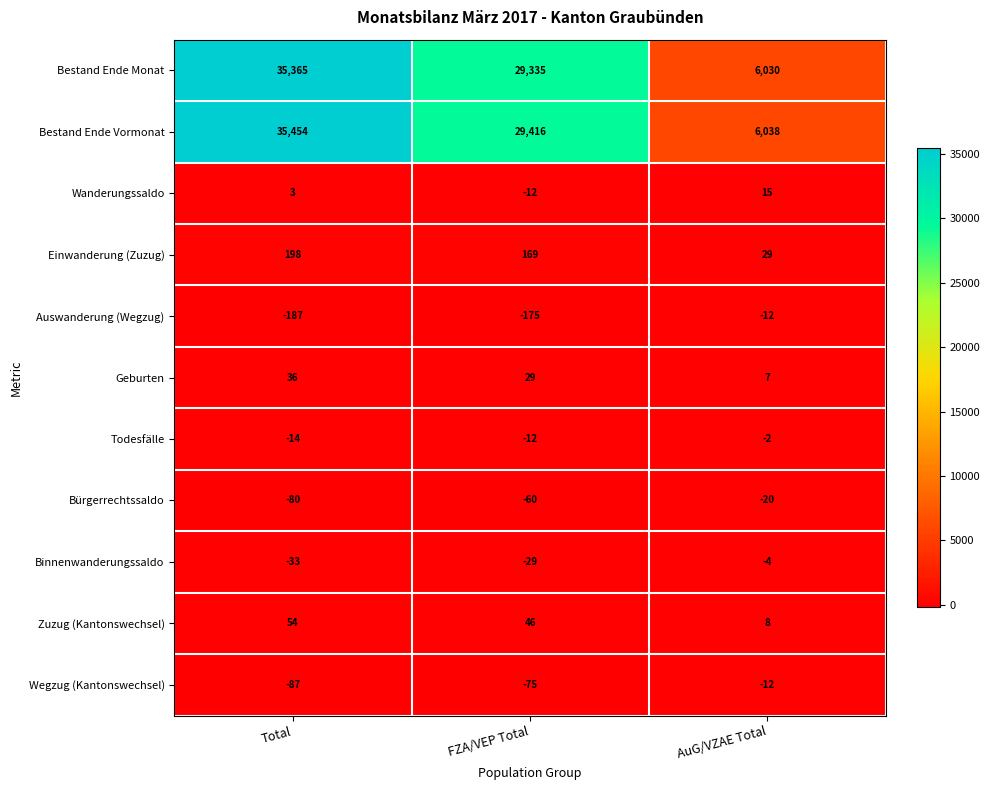

How many series are shown in this chart?

11